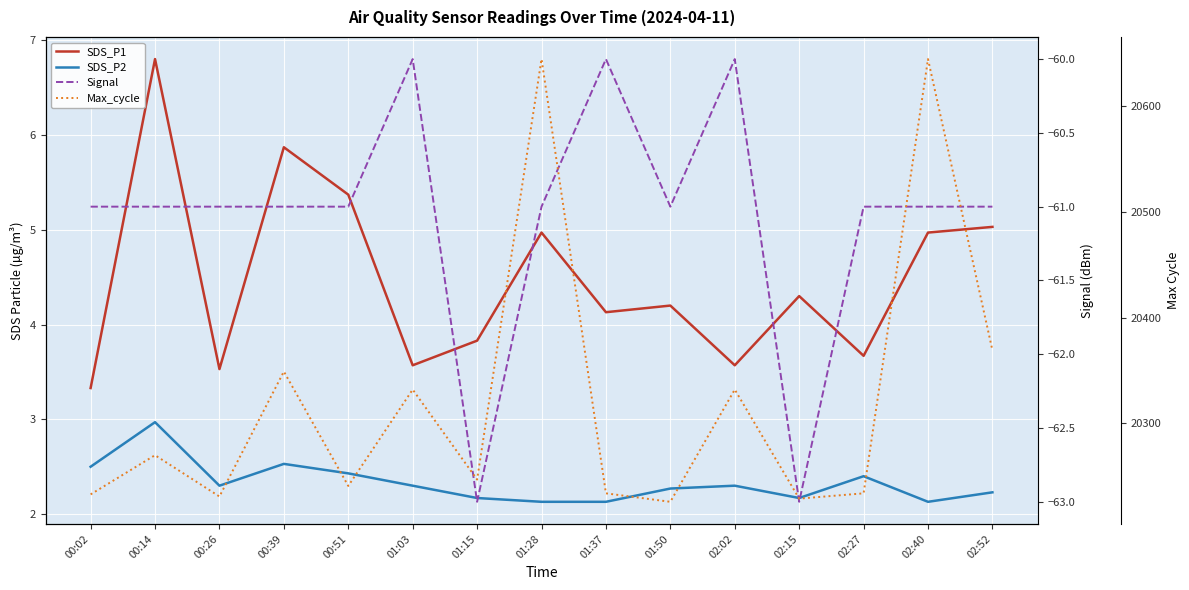

Is this an area chart (filled region under the line)?

No